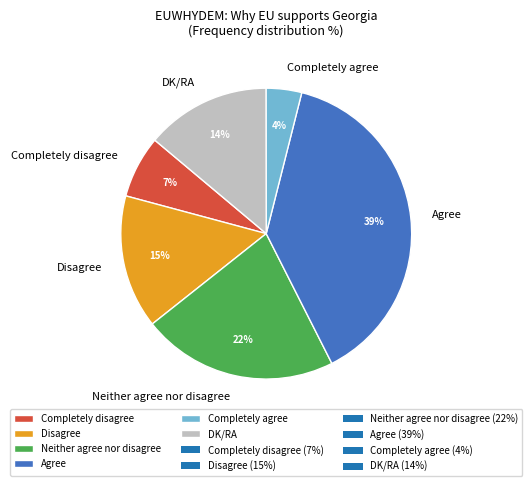

Rank the categories by value from lowest to highest.

Completely agree, Completely disagree, DK/RA, Disagree, Neither agree nor disagree, Agree